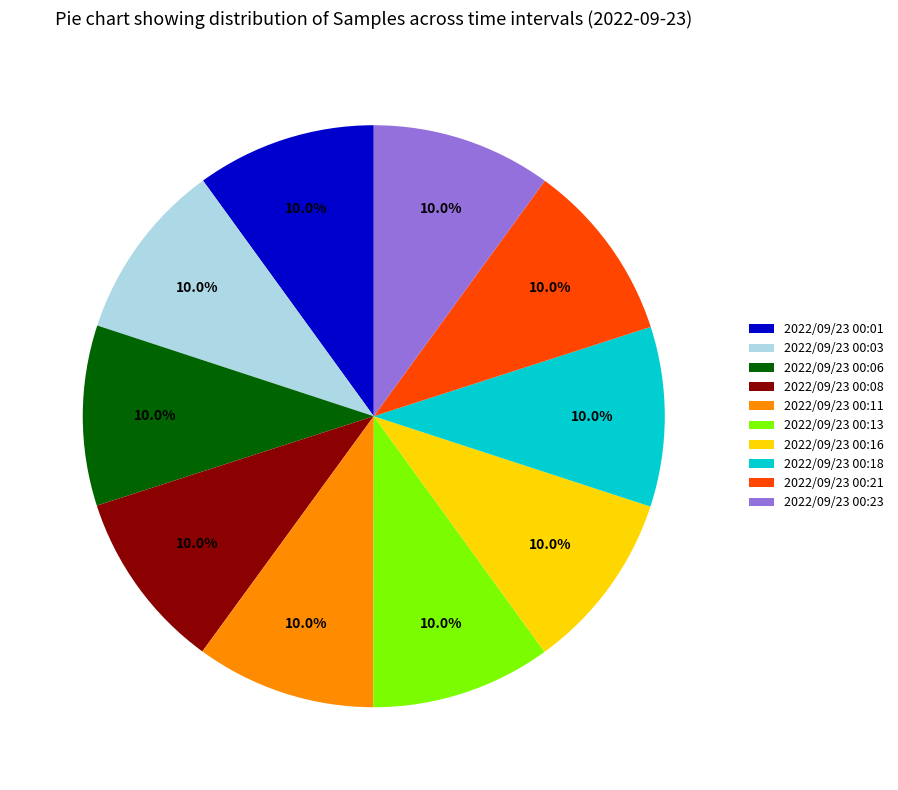

What is the ratio of the value at 2022/09/23 00:08 to the value at 2022/09/23 00:23?

1.0